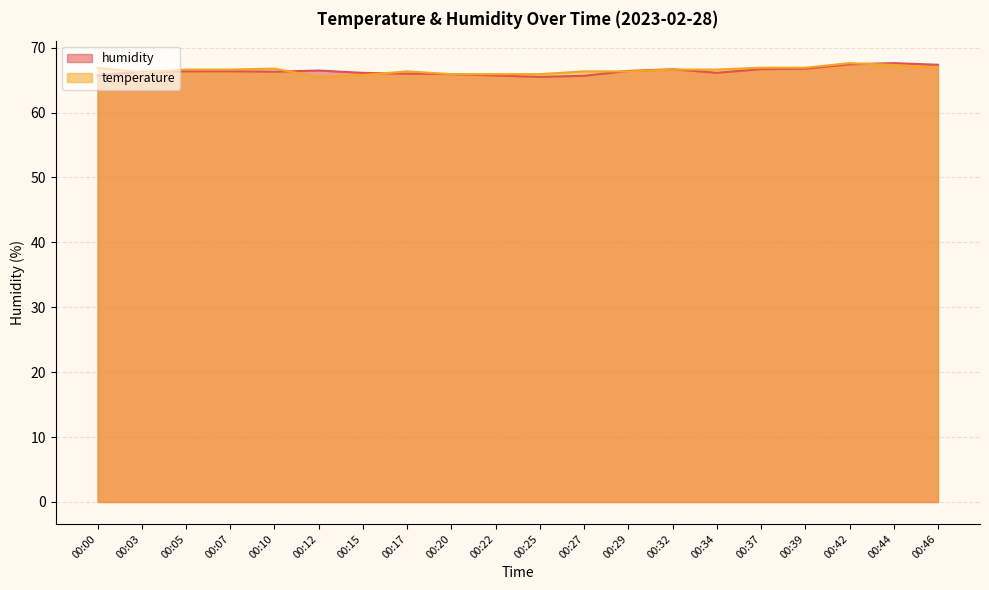

The humidity series shows 66.3 at 00:10. True or false?

True